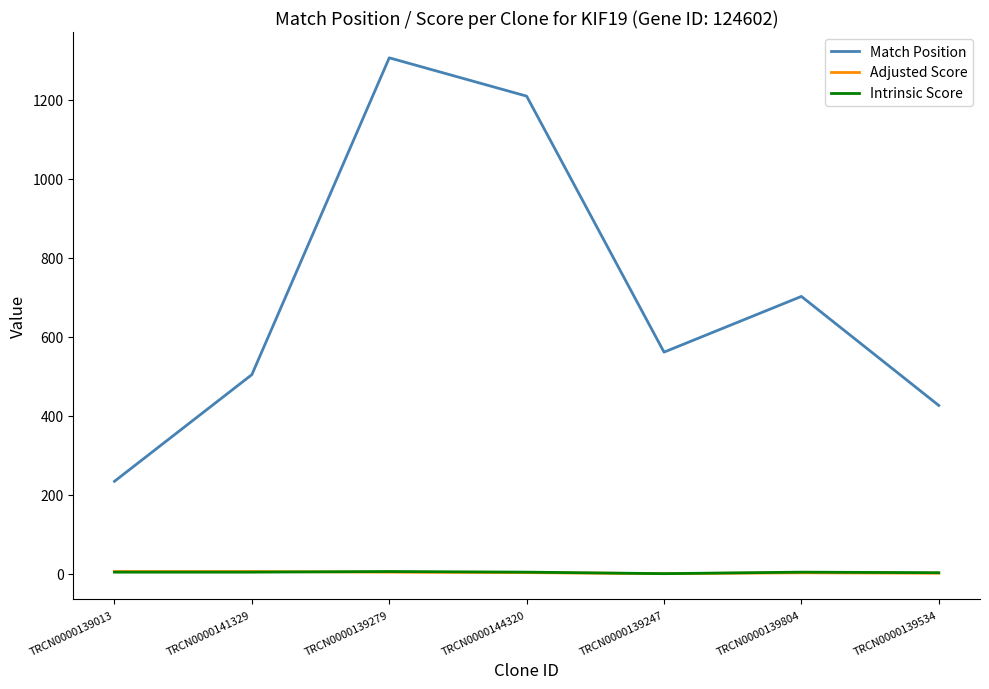

What value does the Match Position series have at TRCN0000139804?

702.0